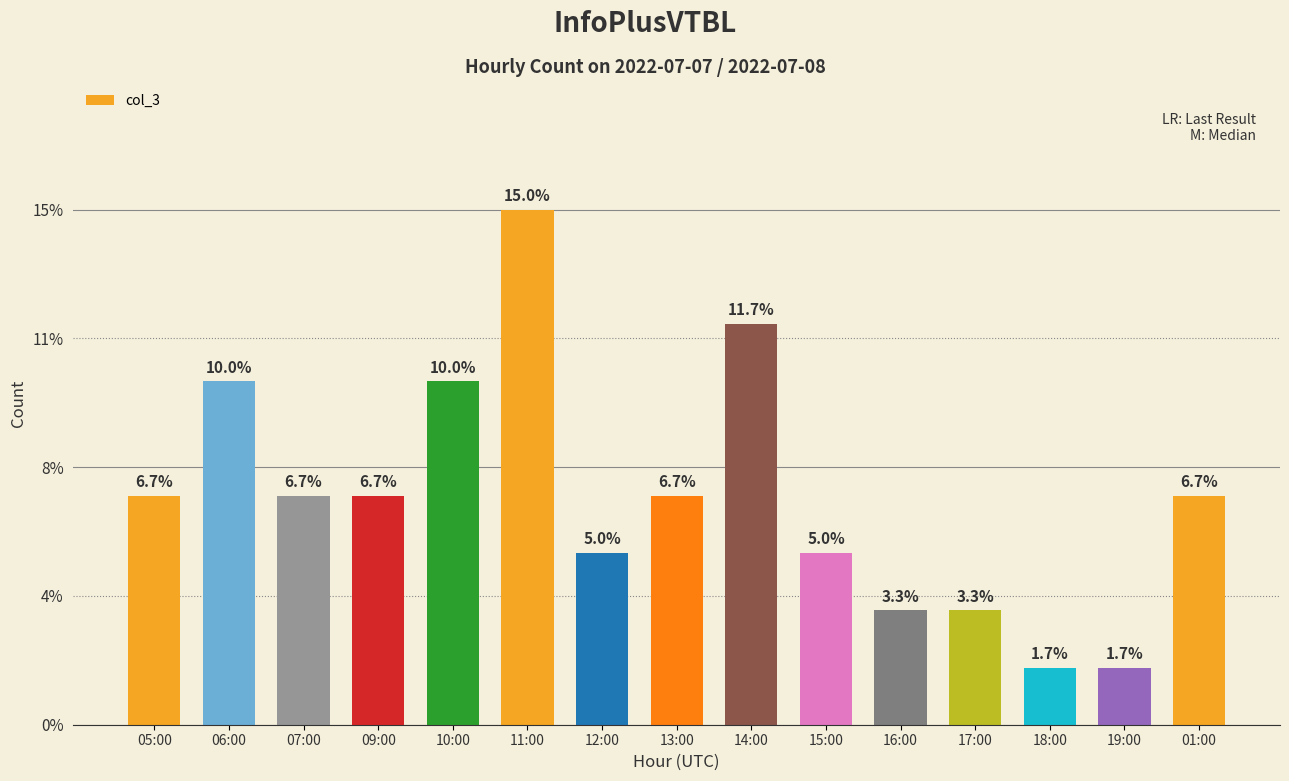

Where is the data nearest to the value 5?

05:00